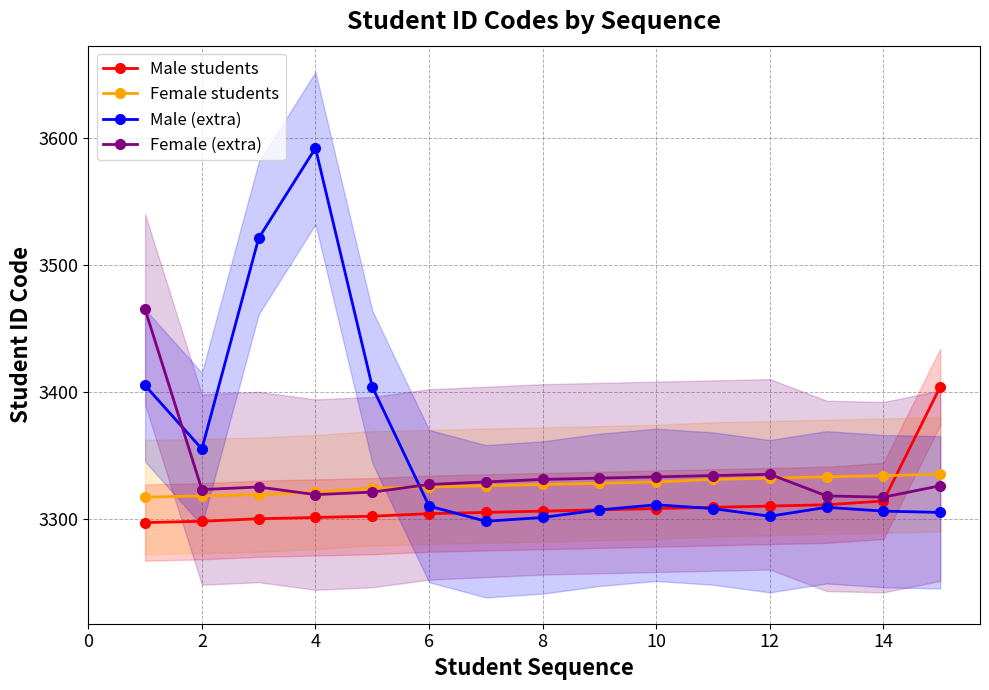

What is the highest value of the Male (extra) series?

3592